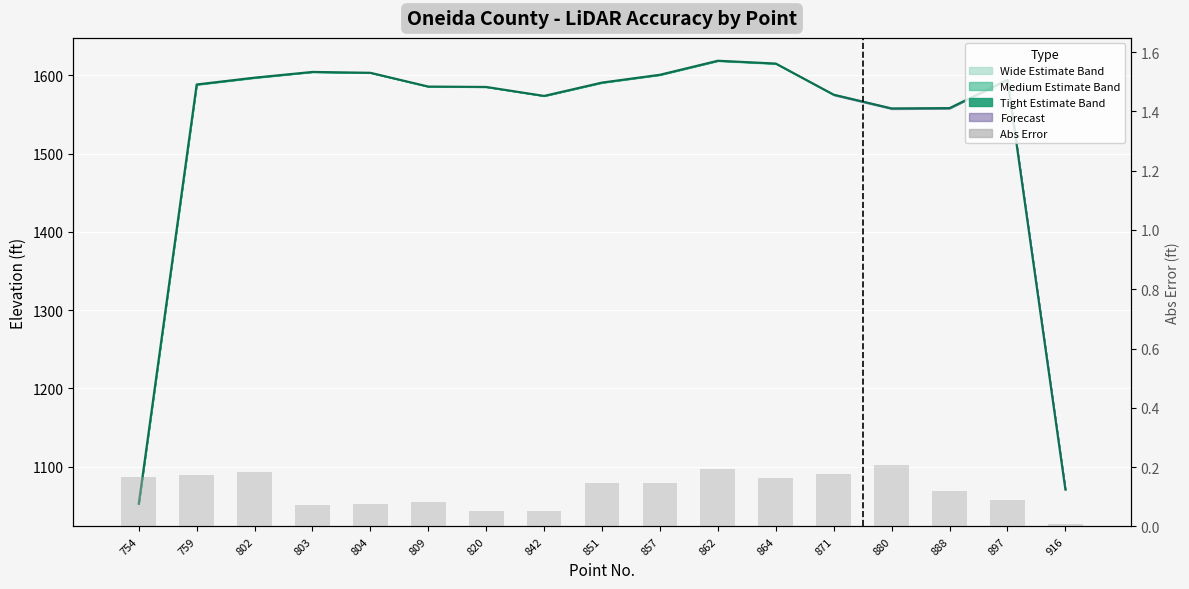

Reading left to right, list all the values displayed in this chart.

Center Estimate: 754=1052.6	759=1588.3	802=1597.0	803=1604.3	804=1603.2	809=1585.6	820=1585.1	842=1573.7	851=1590.7	857=1600.7	862=1618.6	864=1615.0	871=1575.2	880=1557.6	888=1558.1	897=1594.2	916=1070.7
Abs Error: 754=0.2	759=0.2	802=0.2	803=0.1	804=0.1	809=0.1	820=0.1	842=0.1	851=0.1	857=0.1	862=0.2	864=0.2	871=0.2	880=0.2	888=0.1	897=0.1	916=0.0